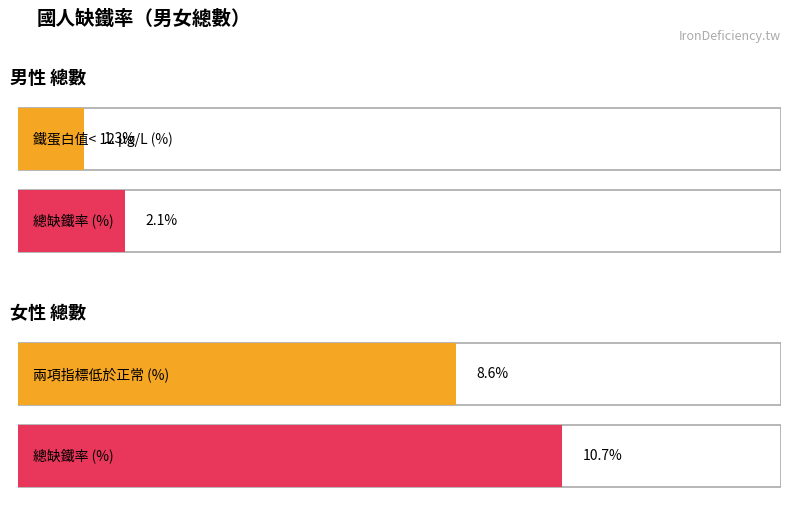

Which series has the widest spread of values?

總缺鐵率